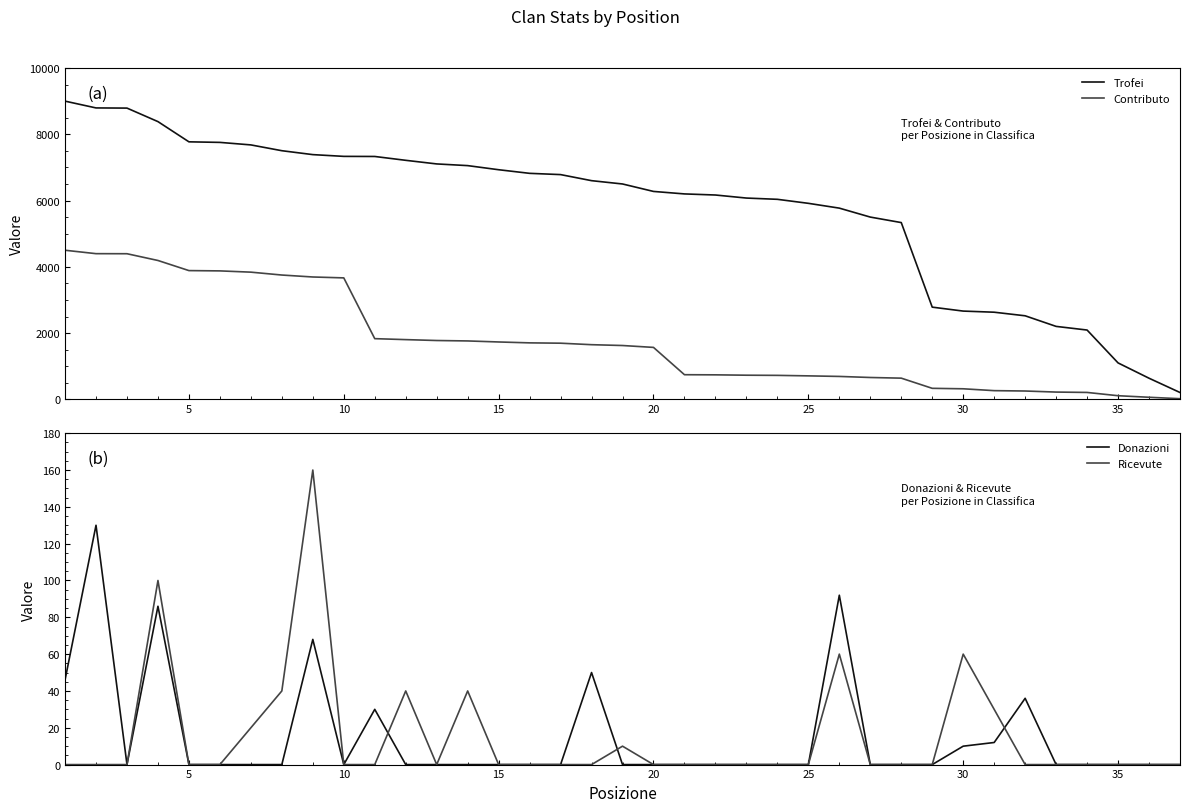

What is the average value of the Donazioni series?

15